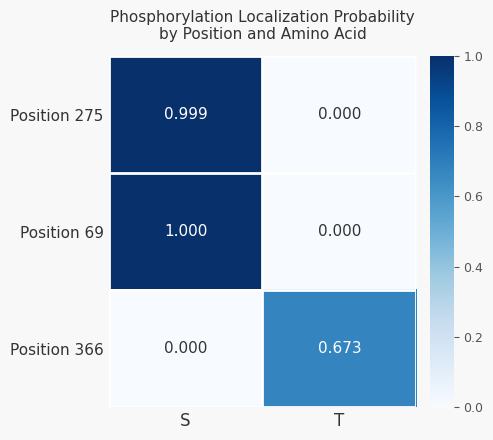

Where is Position 366 nearest to the value 0?

S